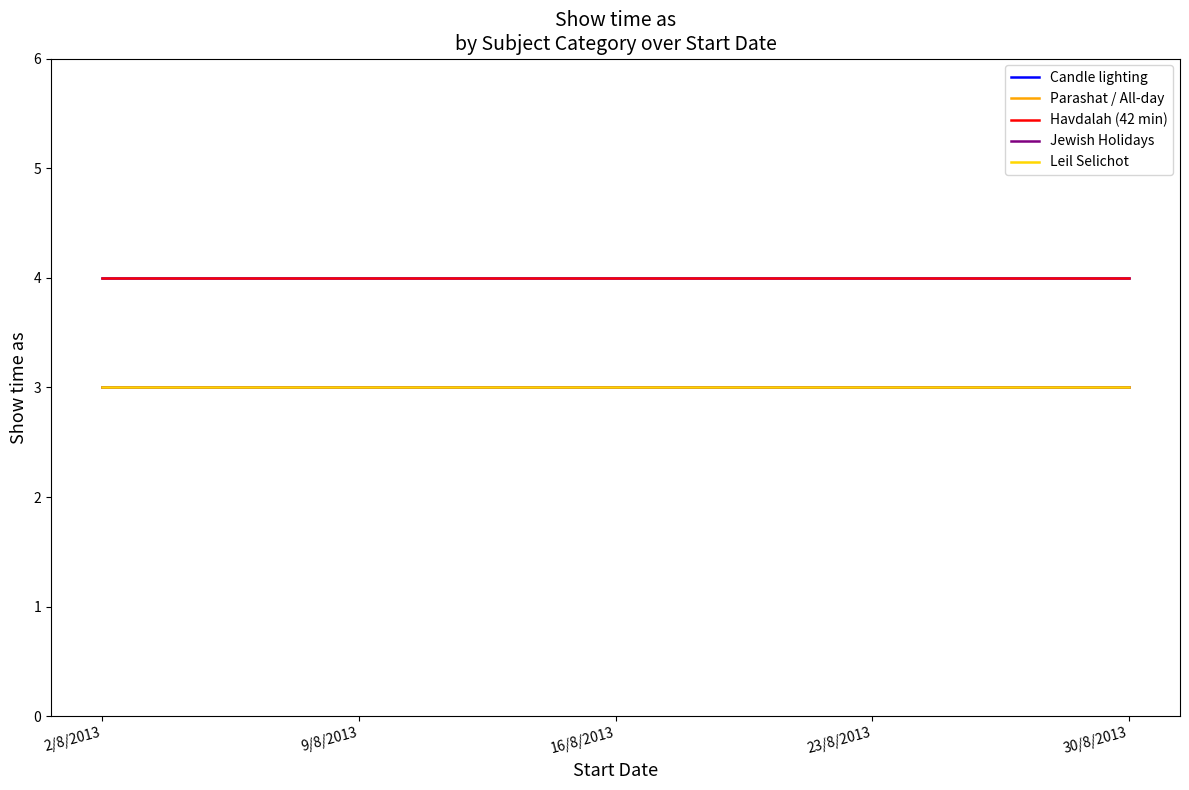

At which label is Jewish Holidays closest to 3?

2/8/2013